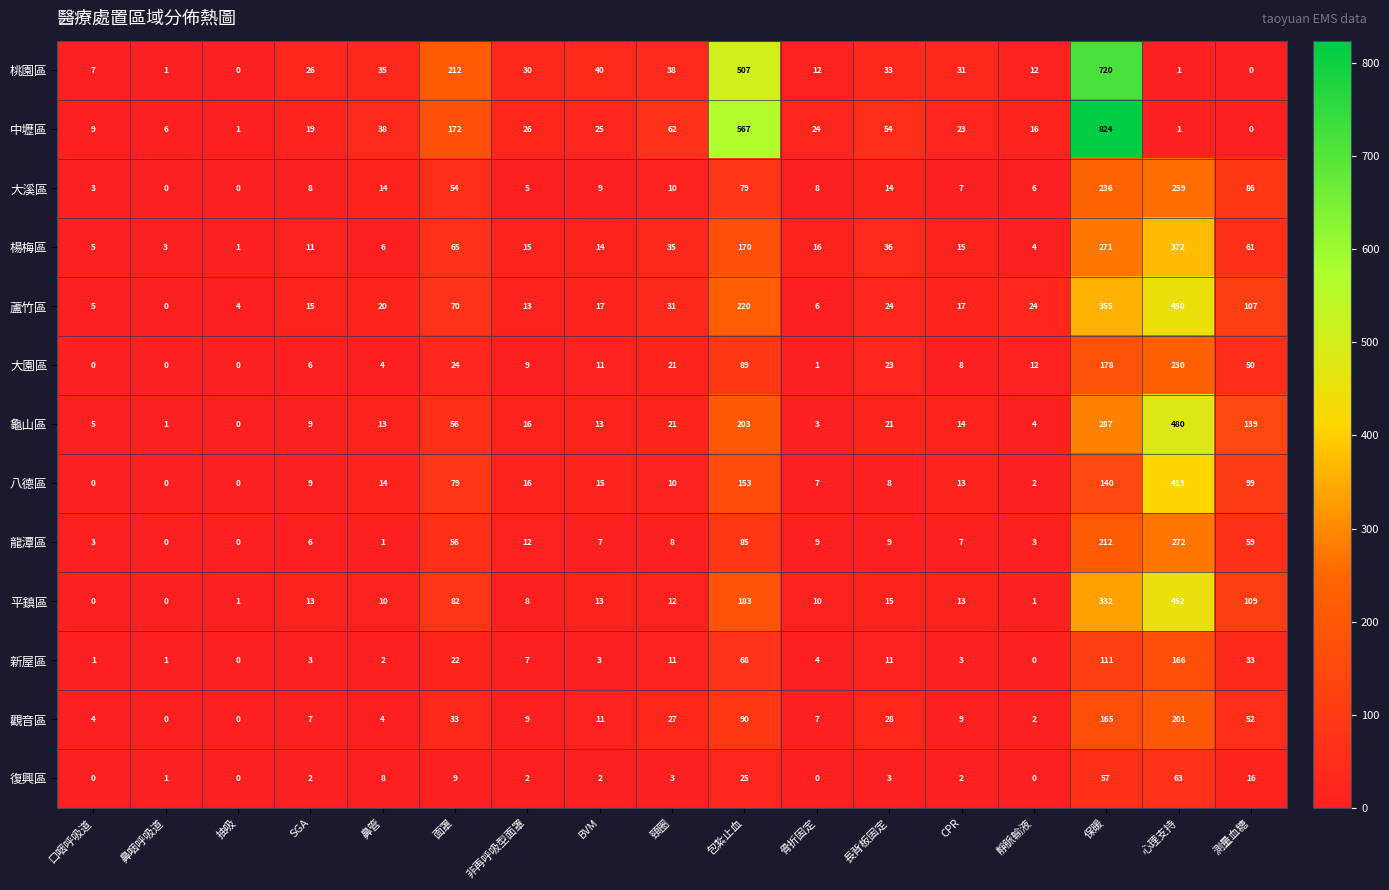

Which series has the widest spread of values?

中壢區